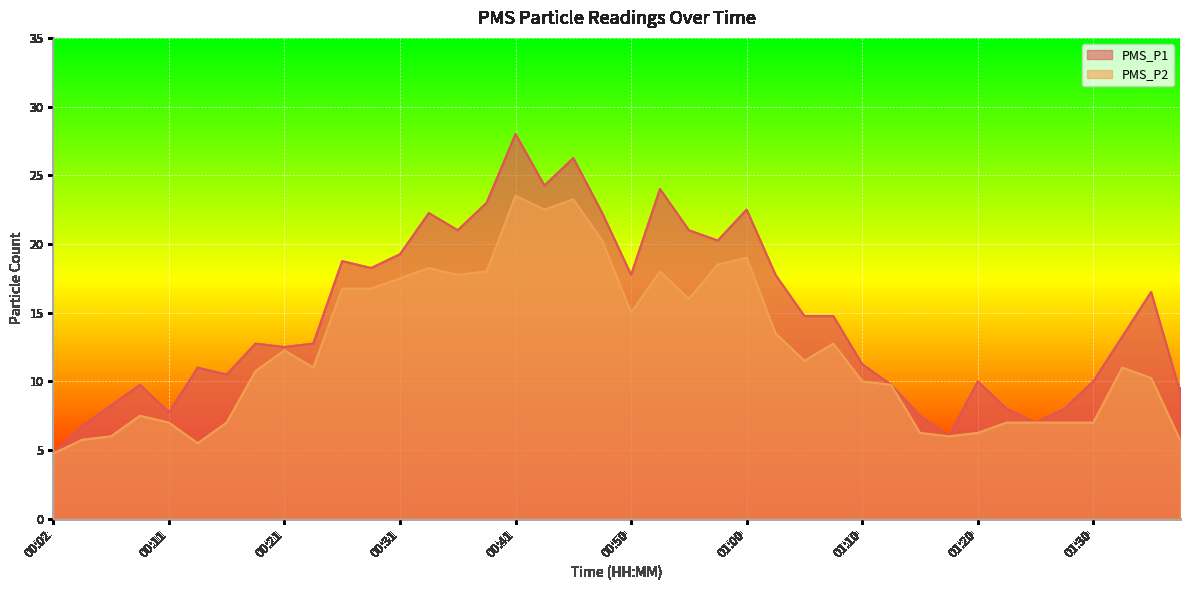

The value of PMS_P2 at 00:33 is 26.4. True or false?

False